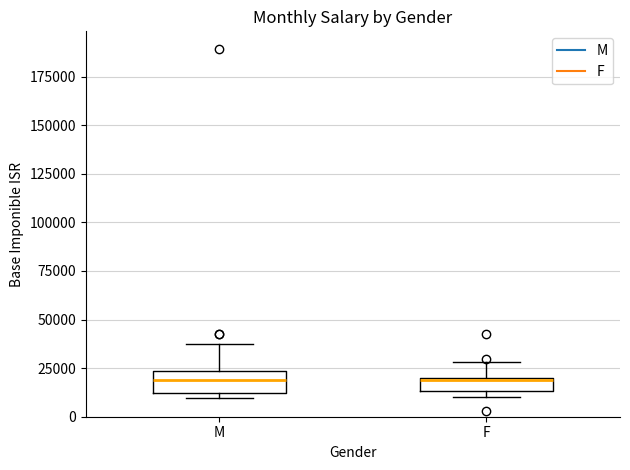

Where is the lower edge of the box for F on the y-axis? The values are not printed on the chart, so give them approximately, as read against the axis.

15000